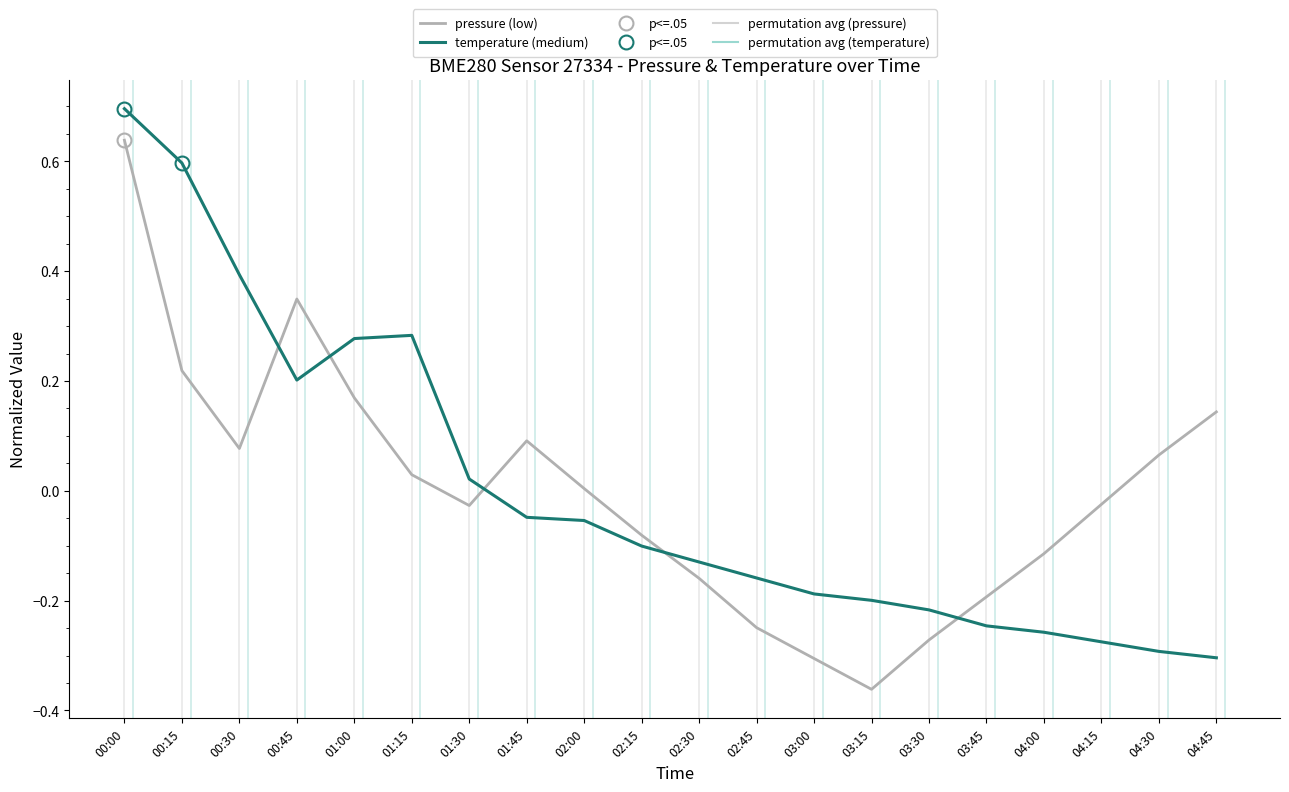

List the labels in order of temperature (medium) value, smallest first.

04:45, 04:30, 04:15, 04:00, 03:45, 03:30, 03:15, 03:00, 02:45, 02:30, 02:15, 02:00, 01:45, 01:30, 00:45, 01:00, 01:15, 00:30, 00:15, 00:00